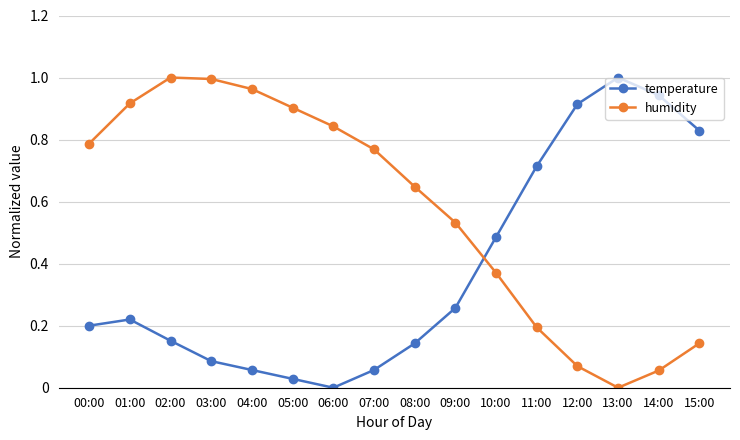

Does the chart display data point markers on the line(s)?

Yes